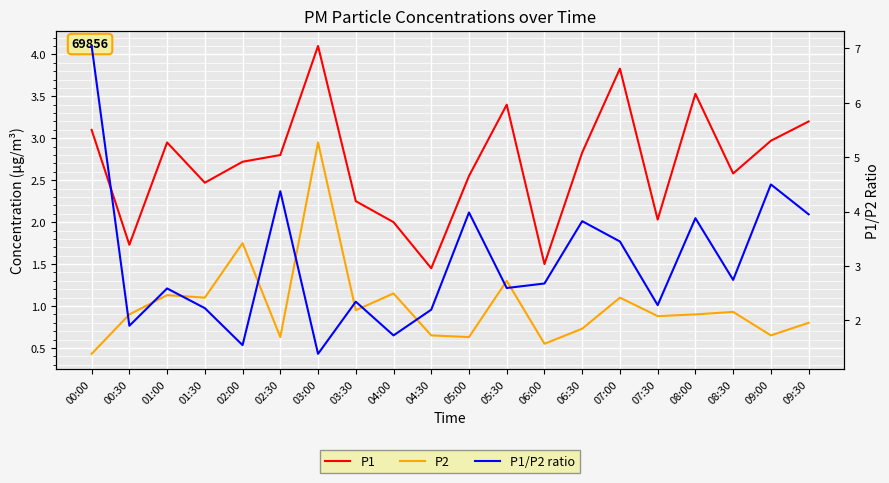

What is the label of the 20th point from the right?

00:00